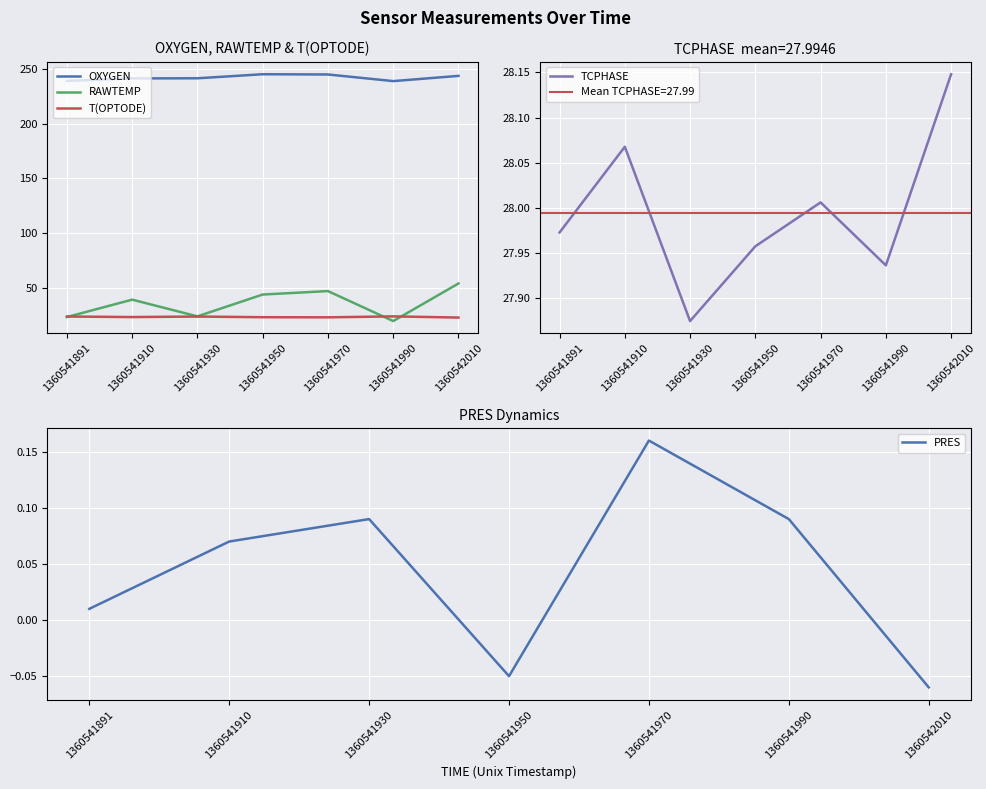

True or false: RAWTEMP and OXYGEN intersect in this chart.

False